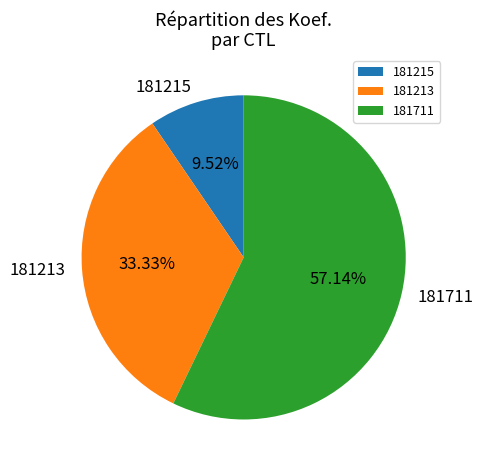

To the nearest percent, what is the difference between the 181711 and 181215 slice percentages?

48%